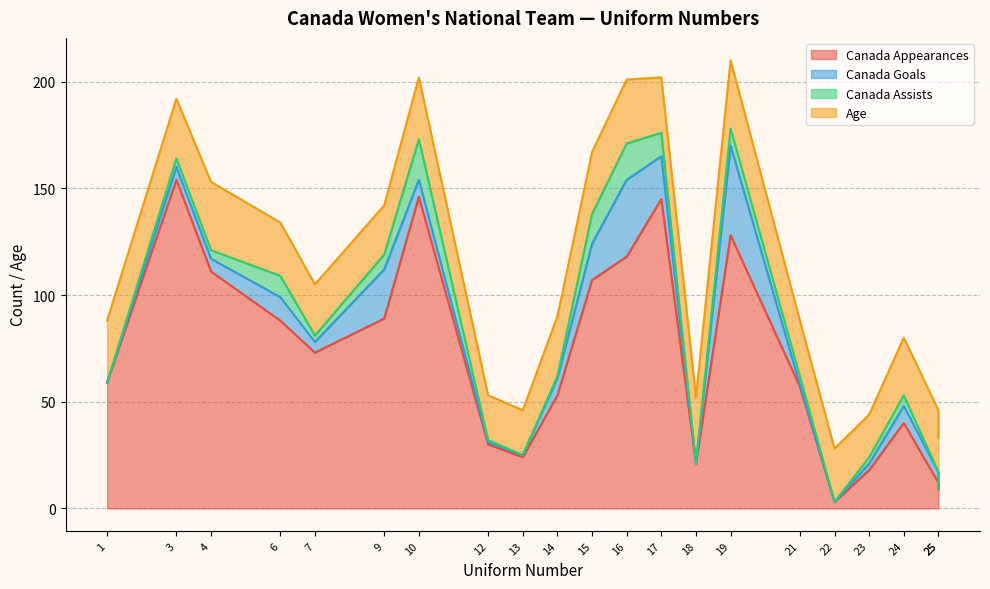

In Age, how many points are higher than both neighbors (excluding endpoints)?

5